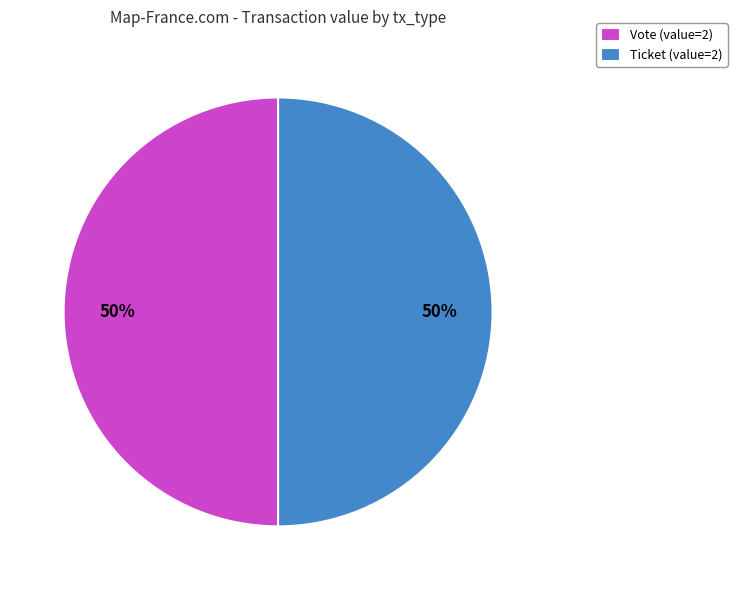

How many segments does this pie chart have?

2